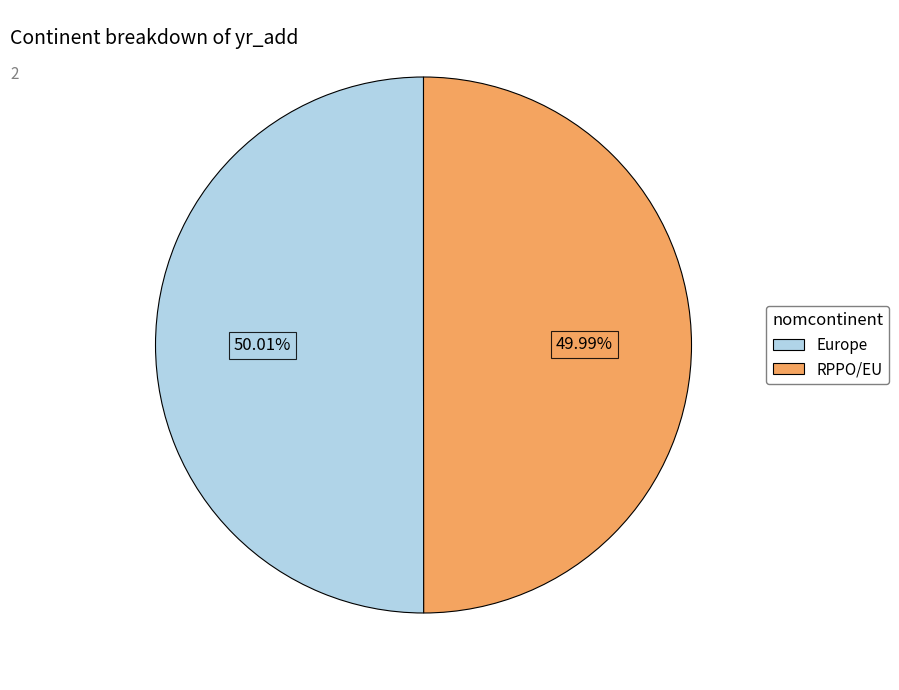

How many segments does this pie chart have?

2